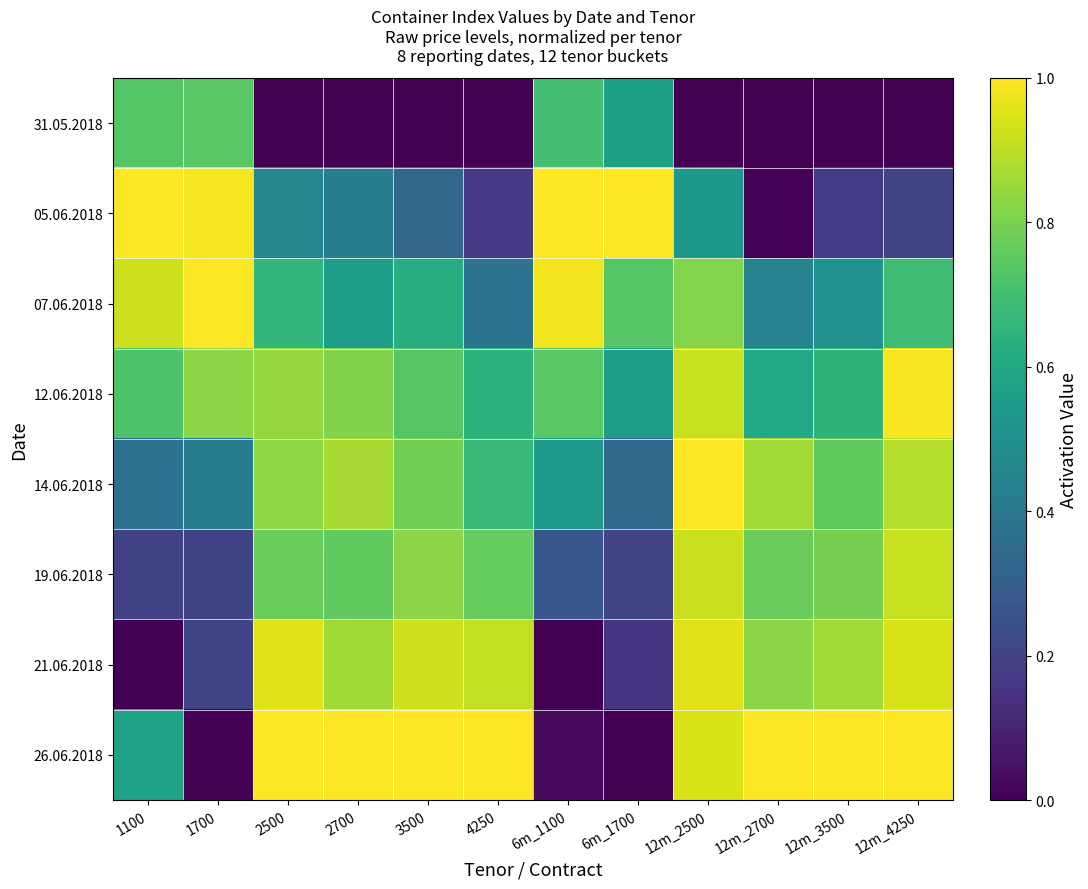

At which category does the chart reach its peak across all series?

4250